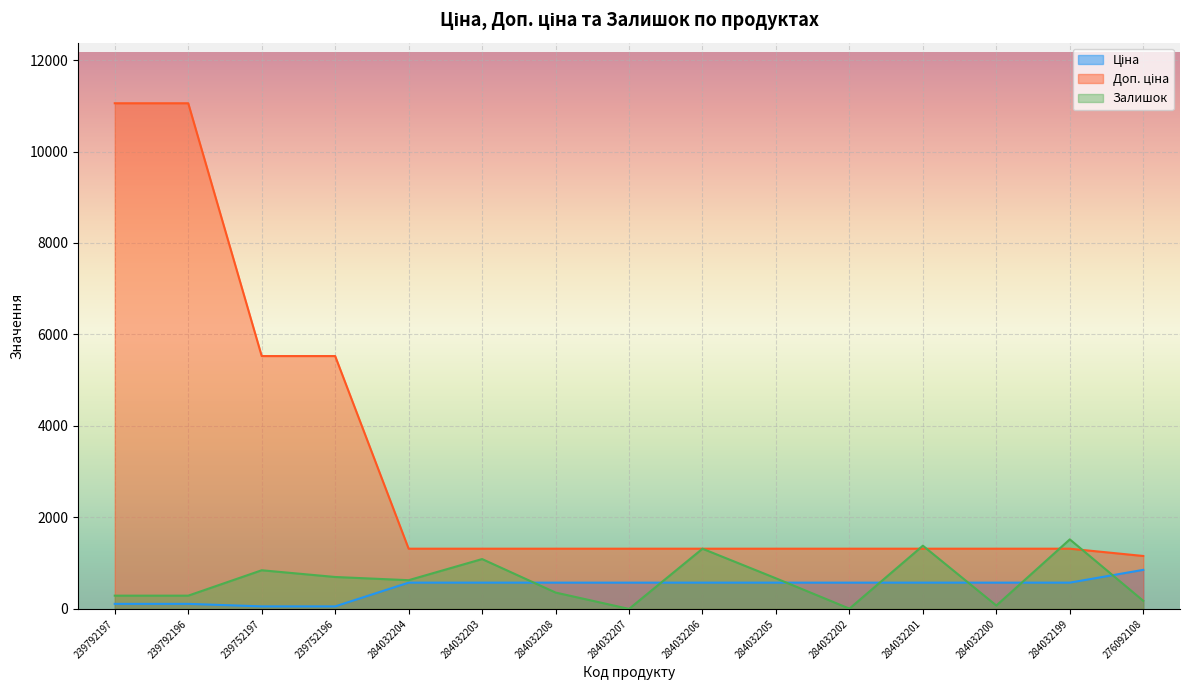

What is the difference between the second highest and minimum values in the Ціна series?

519.2